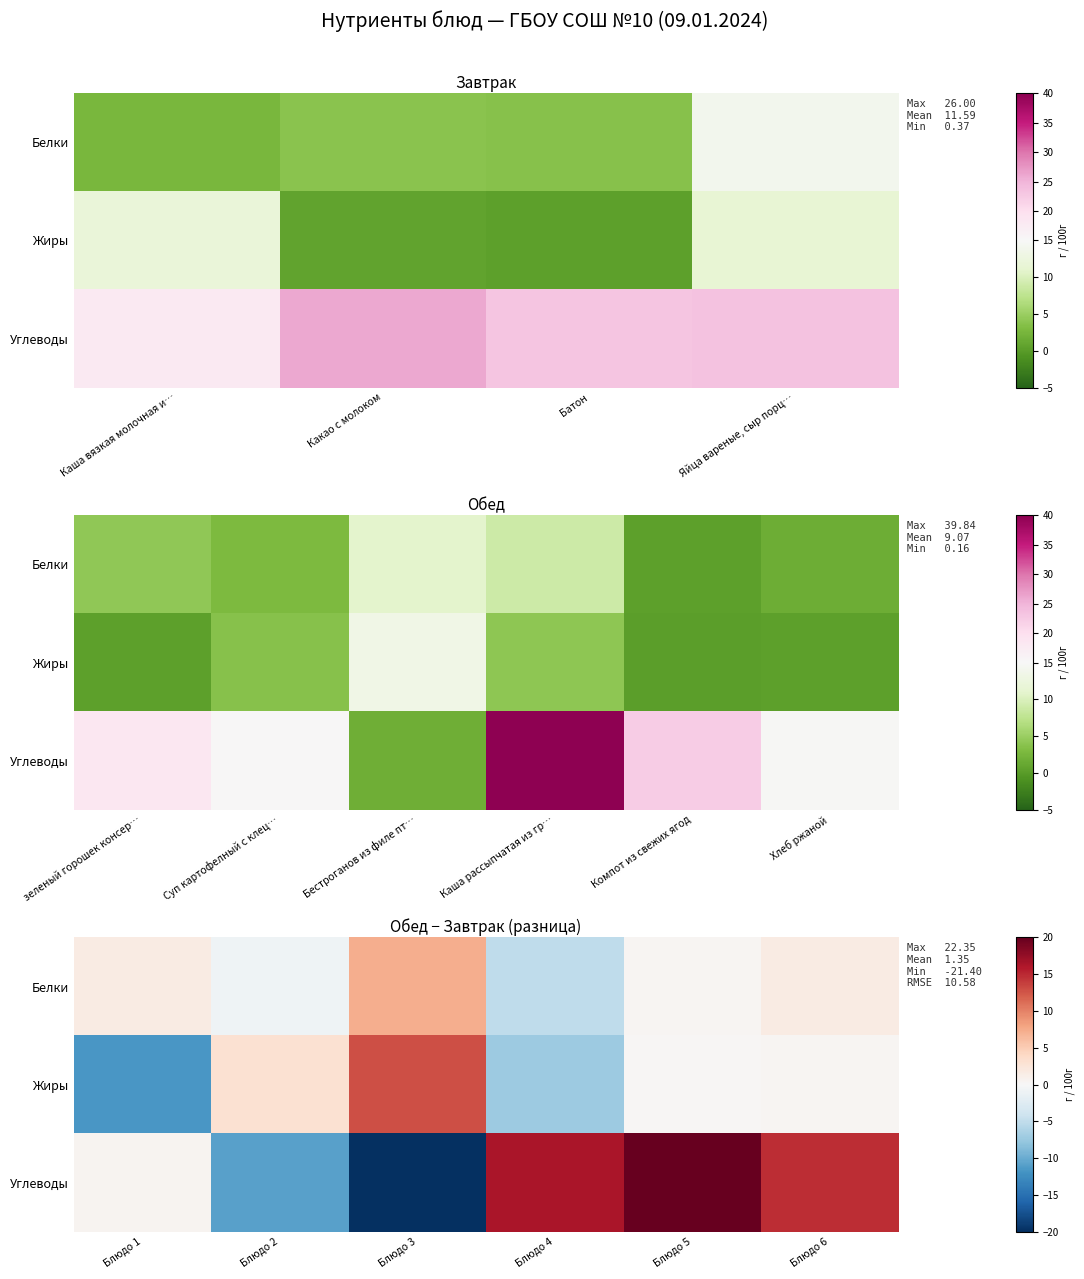

How many positive values does the Белки series have?

4